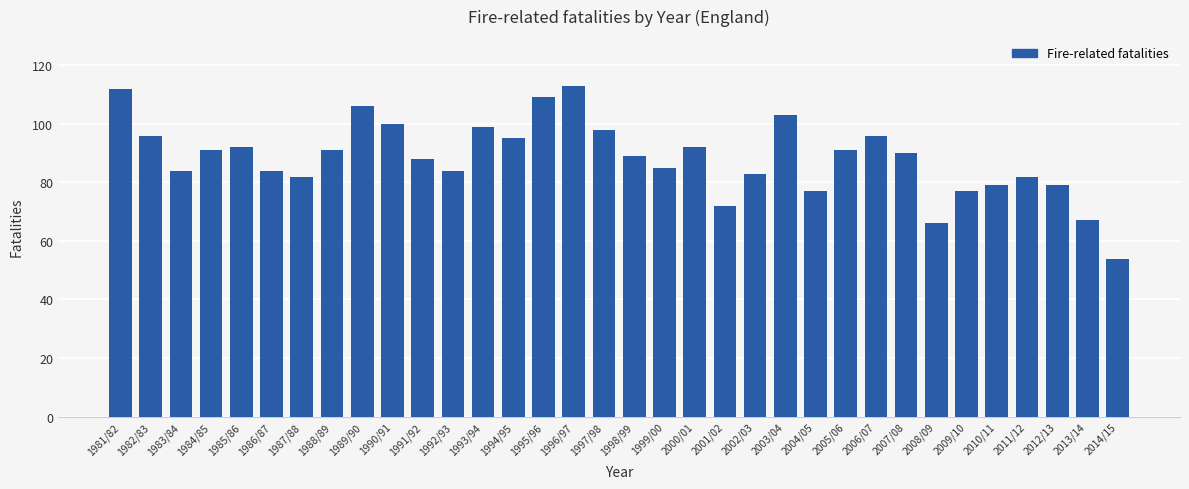

Reading left to right, list all the values displayed in this chart.

112	96	84	91	92	84	82	91	106	100	88	84	99	95	109	113	98	89	85	92	72	83	103	77	91	96	90	66	77	79	82	79	67	54